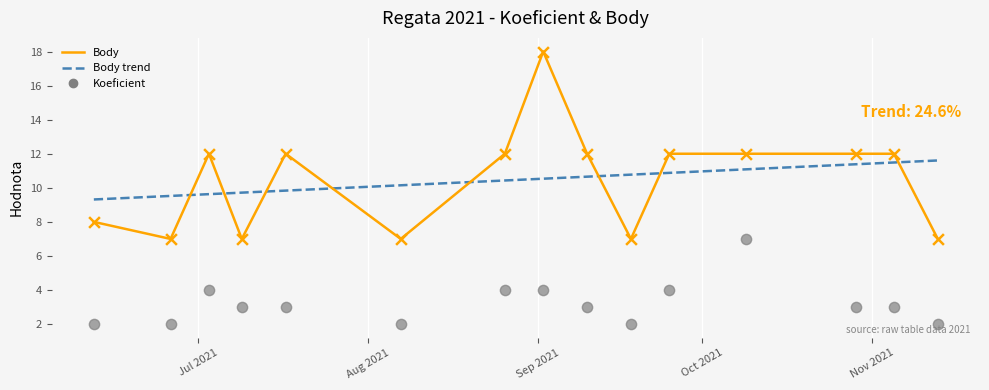

What is the total value across all series at 2021-11-05?

15